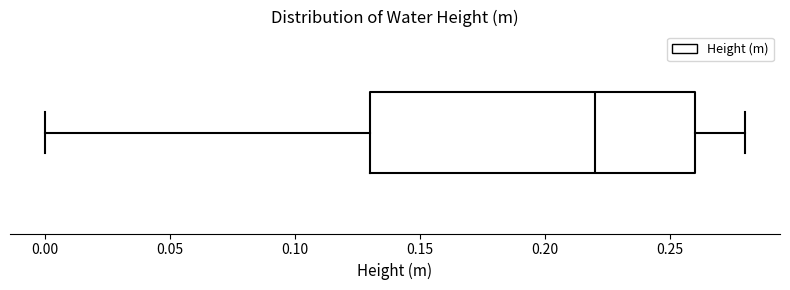

Transcribe this box plot: give where the median line is, the range the box spans, and where the two whiskers end, as read against the x-axis. The values are not printed on the chart, so give them approximately, as read against the axis.

median 0.22, box 0.13 to 0.26, whiskers 0.00 to 0.28